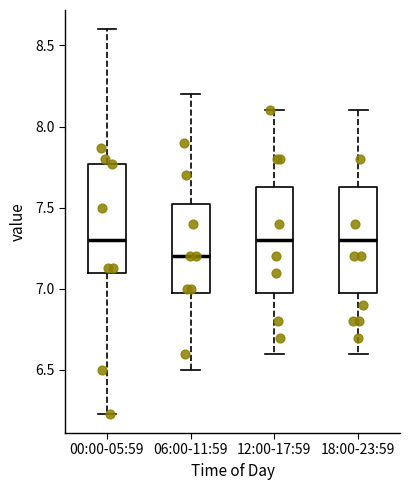

Reading left to right, transcribe this box plot: for each box, give where its median line is, the range the box spans, and where its two whiskers end, as read against the y-axis. The values are not printed on the chart, so give them approximately, as read against the axis.

00:00-05:59: median 7.30, box 7.10 to 7.75, whiskers 6.25 to 8.60
06:00-11:59: median 7.20, box 7.00 to 7.55, whiskers 6.50 to 8.20
12:00-17:59: median 7.30, box 7.00 to 7.65, whiskers 6.60 to 8.10
18:00-23:59: median 7.30, box 7.00 to 7.65, whiskers 6.60 to 8.10